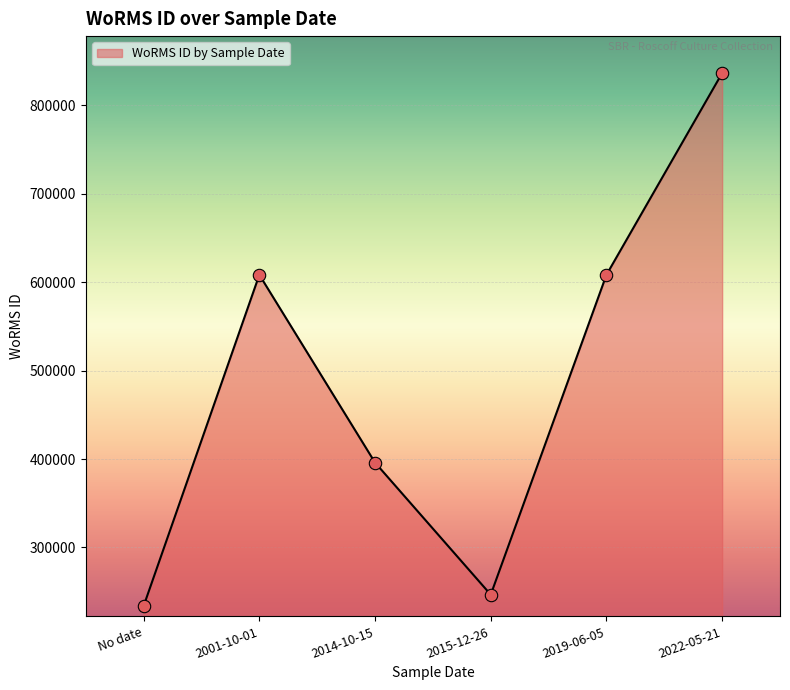

What is the ratio of the value at No date to the value at 2022-05-21?

0.3